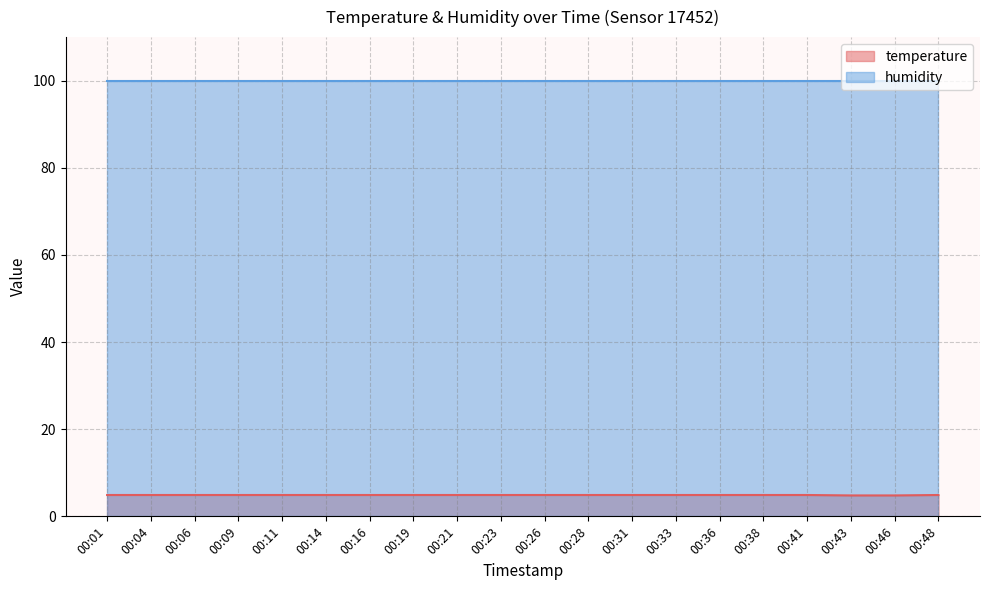

Which label corresponds to the largest value in the chart?

00:01